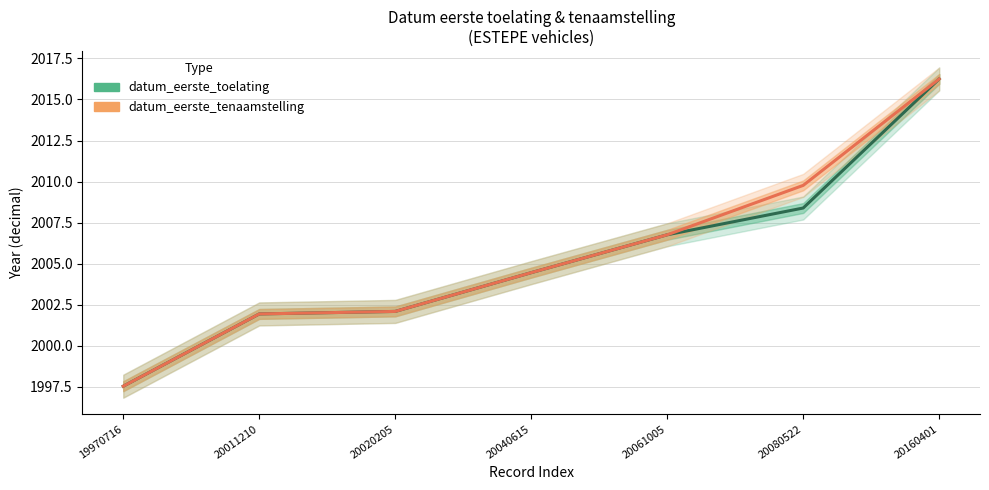

At which label is datum_eerste_toelating closest to 2006?

20061005